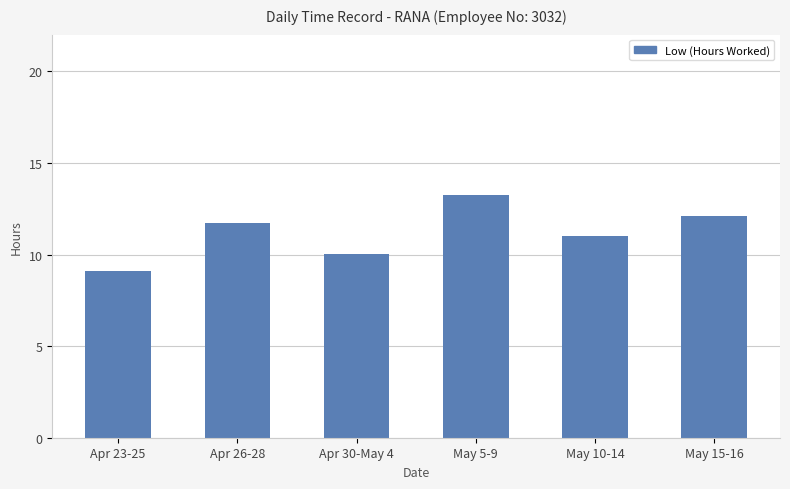

What is the approximate value at May 5-9?

13.2